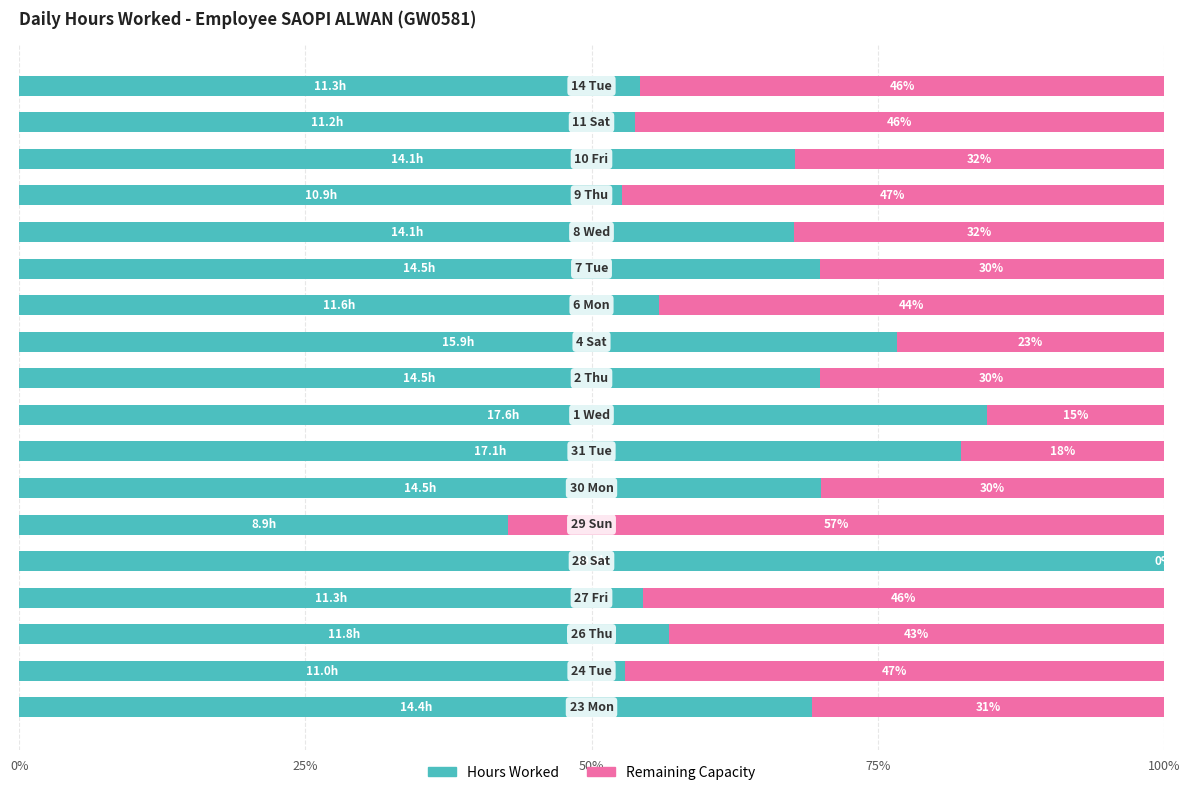

Count the number of categories in the chart.

18